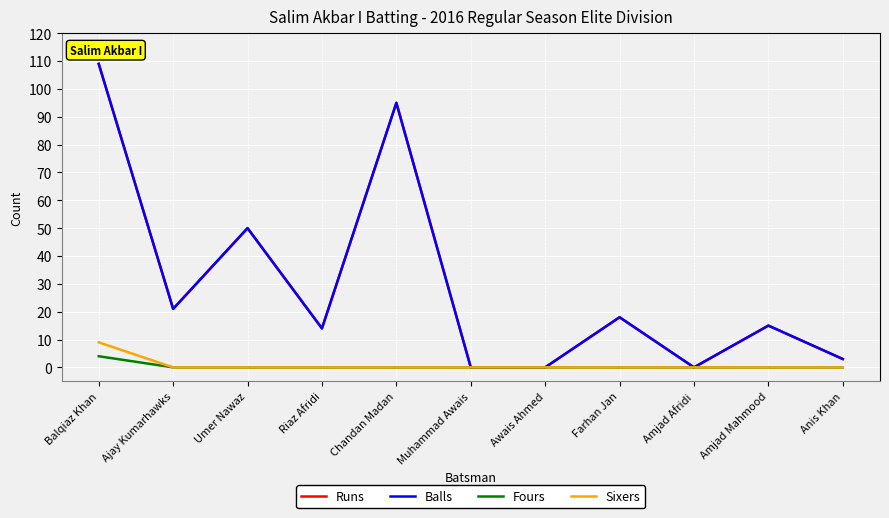

Is it true that Balls equals 59 at Chandan Madan?

False